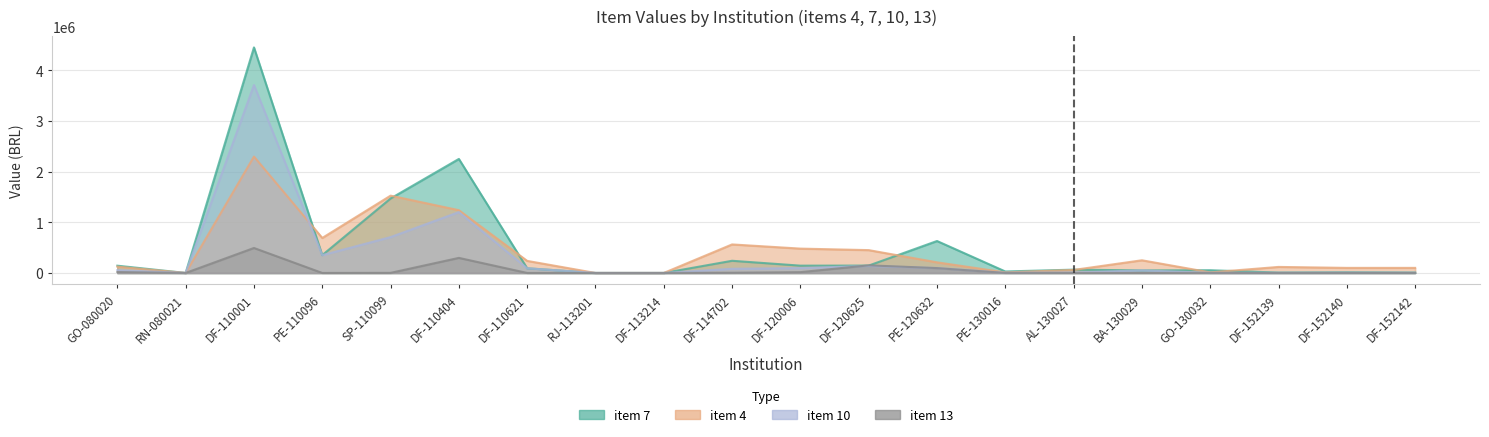

True or false: item 13 has more than 0 interior local peaks.

True